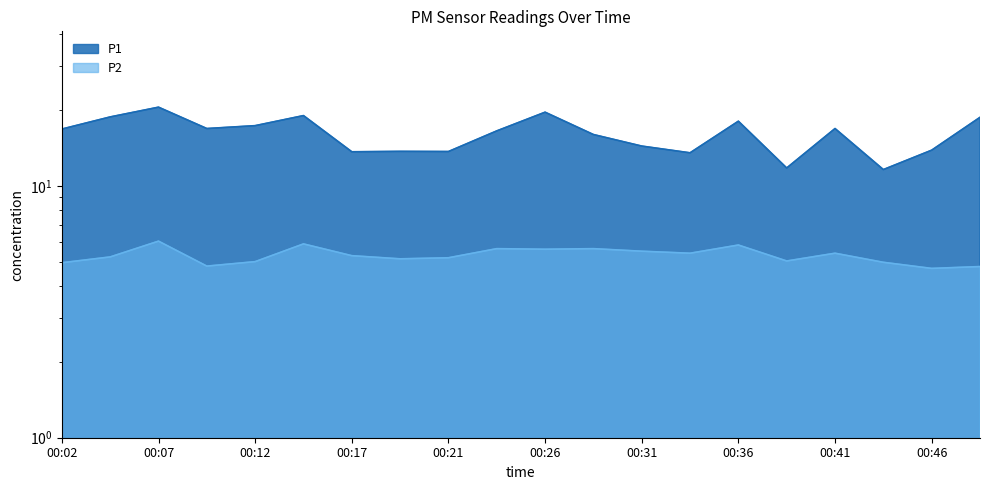

Which series has the largest total across all categories?

P1